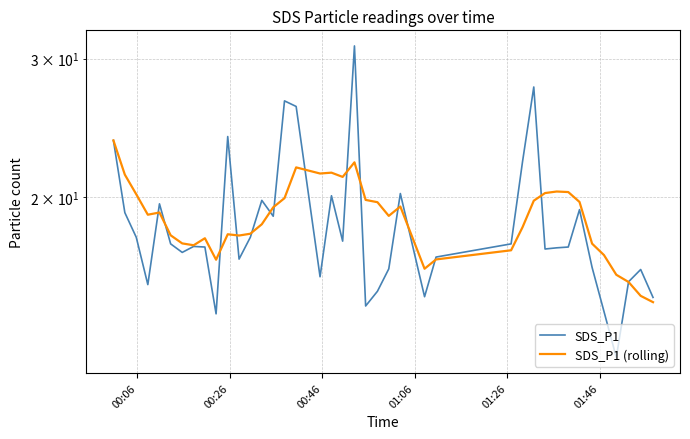

True or false: SDS_P1 and SDS_P1 (rolling) cross at least once.

True